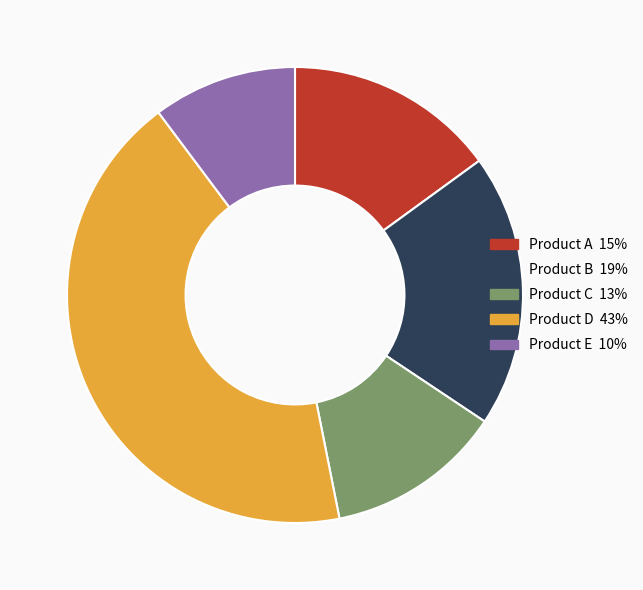

What is the largest slice in the pie chart?

Product D